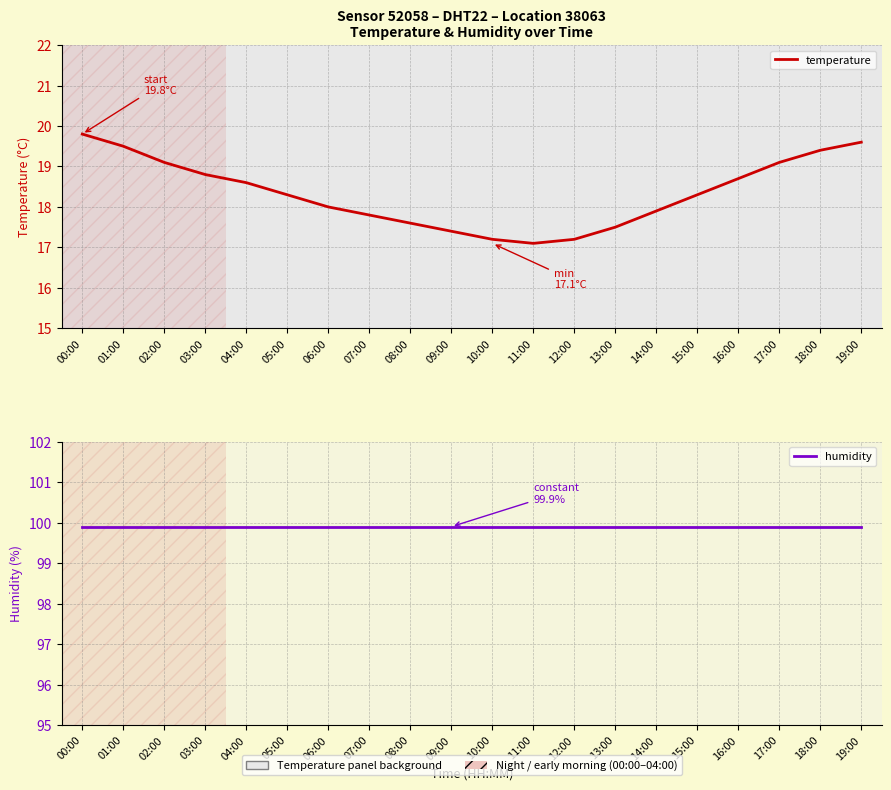

What is the sum of the temperature values at 00:00 and 01:00?

39.3